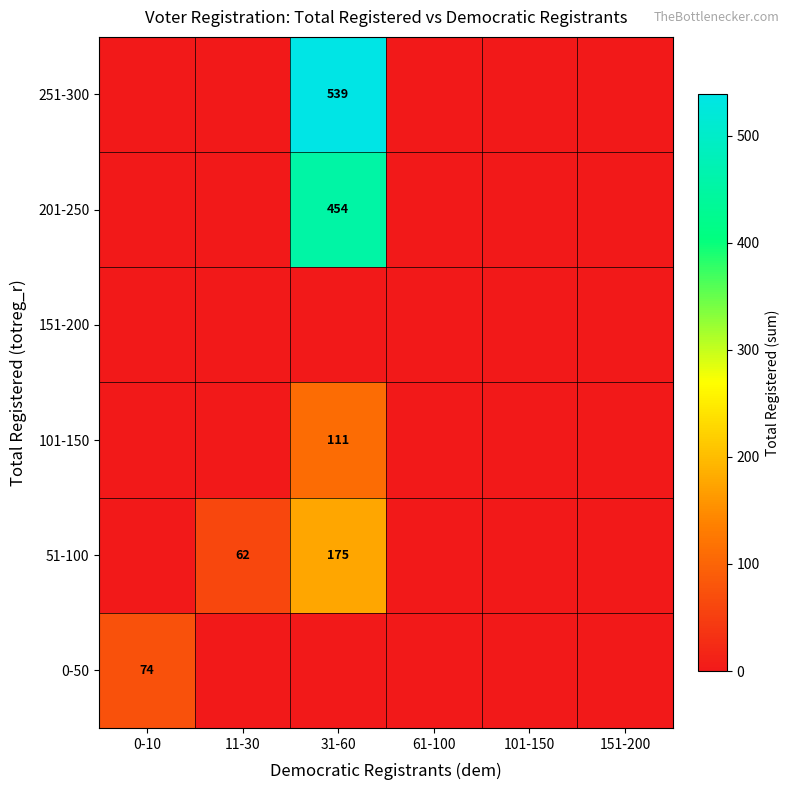

The value of 0-50 at 0-10 is 105. True or false?

False